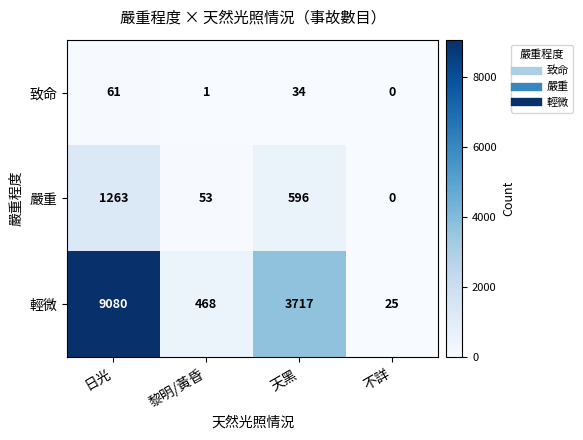

What is the sum of the 嚴重 values at 日光 and 天黑?

1859